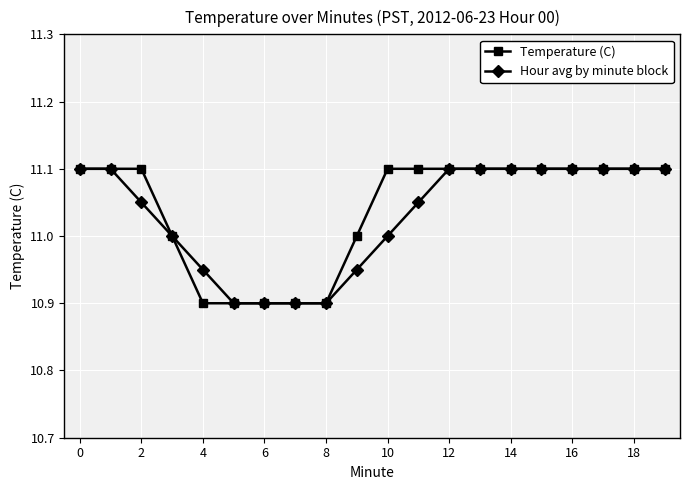

At how many categories does at least one series exceed 10?

20